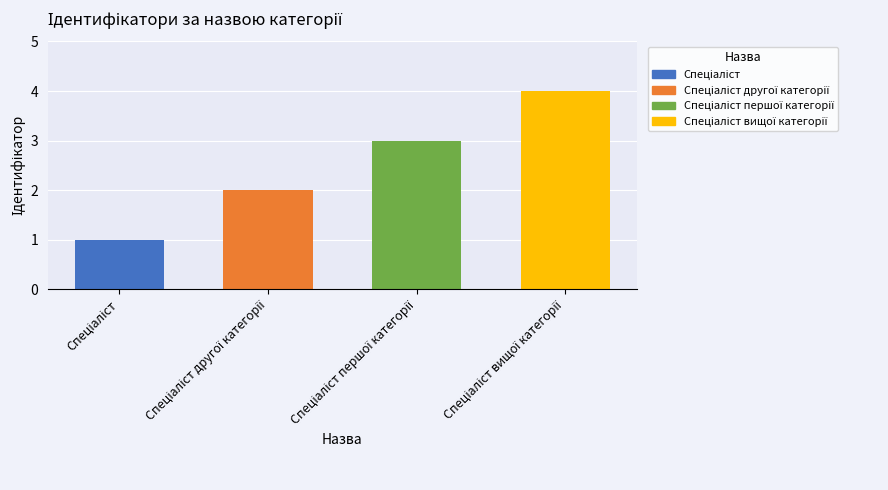

What is the minimum value shown in the chart?

1